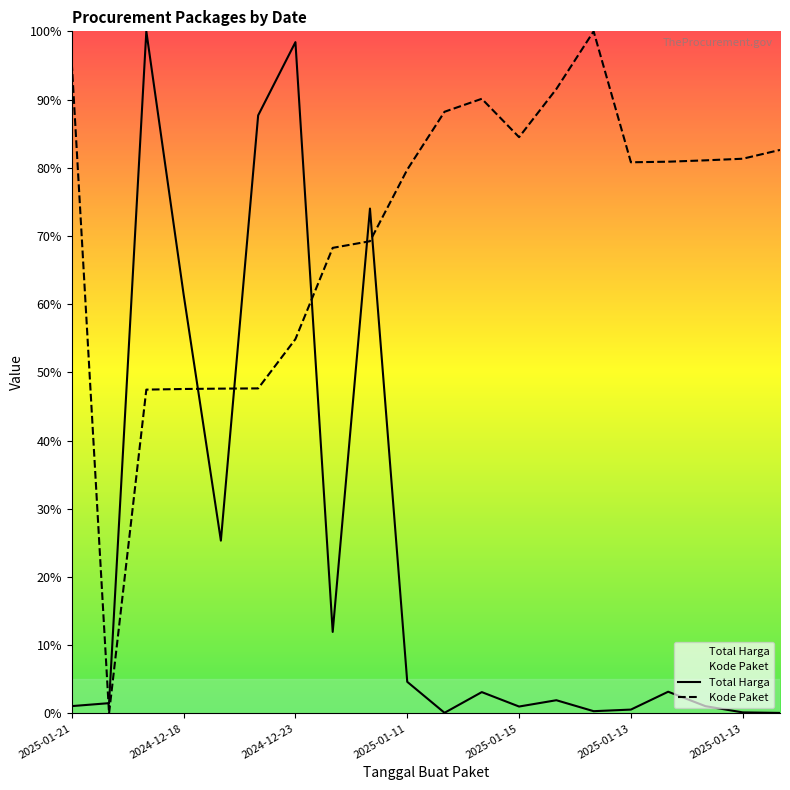

What is the difference between the maximum and minimum values in the Total Harga (Miliar) series?

99.9